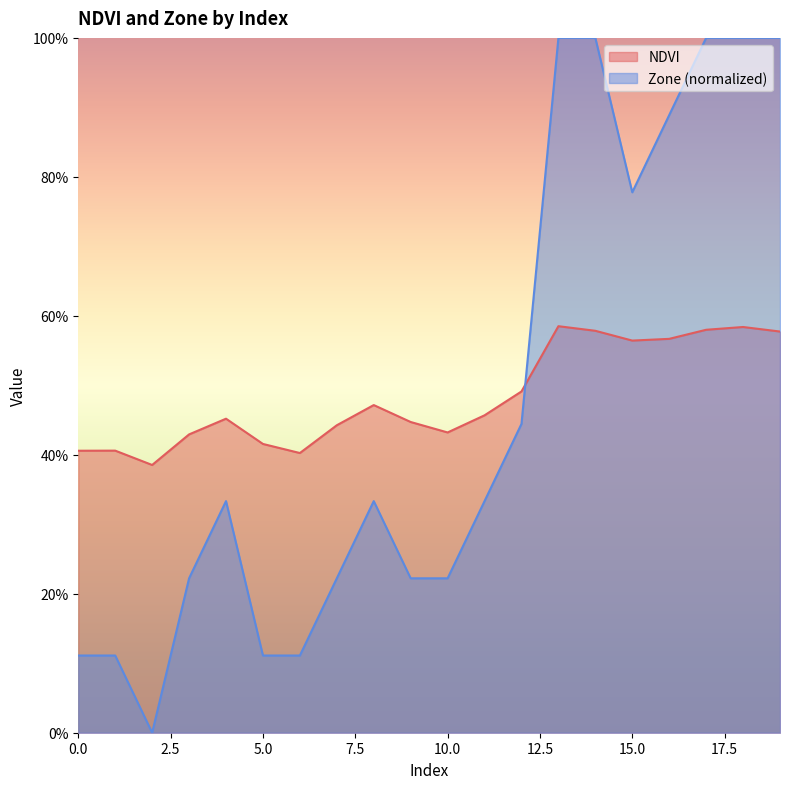

Rank the series by their maximum value, from highest to lowest.

Zone (normalized), NDVI